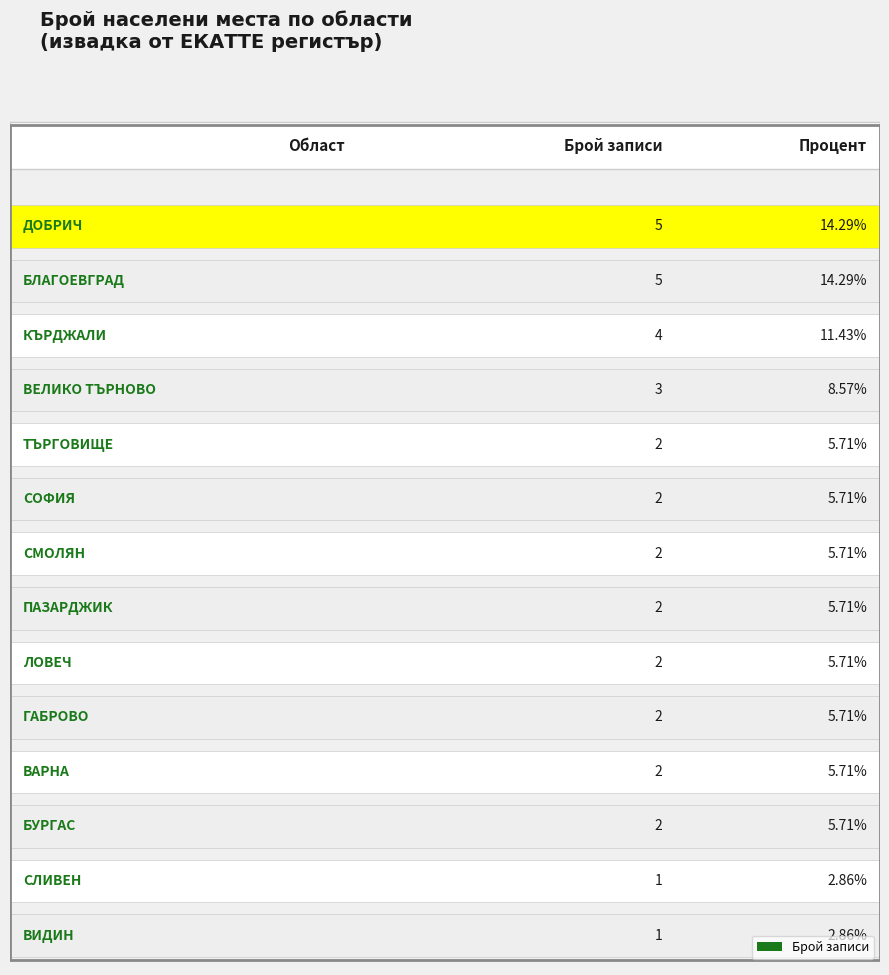

True or false: the data shows 1 at обл. Сливен.

True